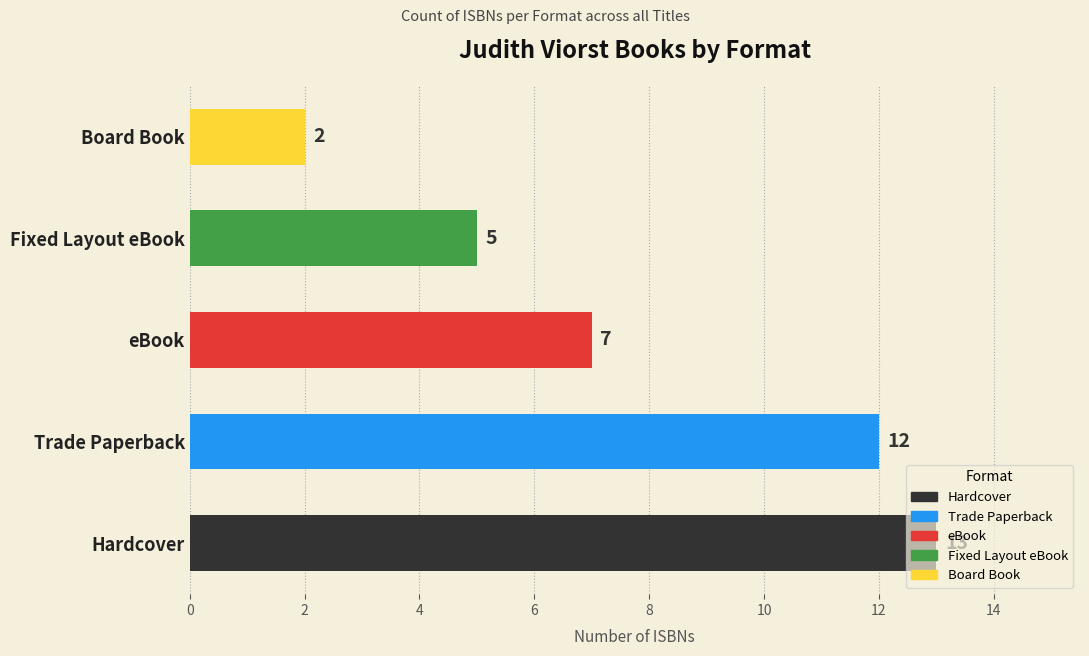

What is the ratio of the value at Fixed Layout eBook to the value at eBook?

0.7